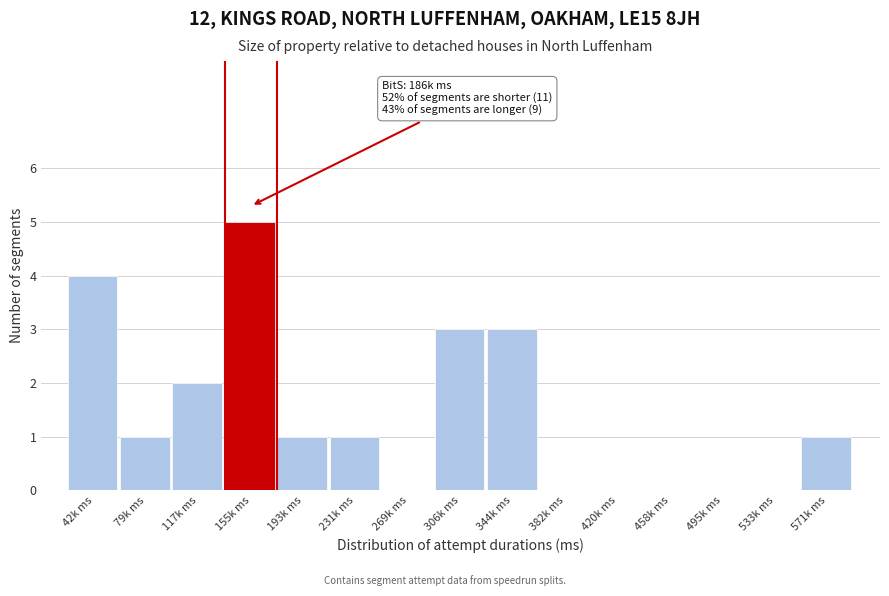

Reading left to right, extract all data points from this chart.

42k ms=4	79k ms=1	117k ms=2	155k ms=5	193k ms=1	231k ms=1	269k ms=0	306k ms=3	344k ms=3	382k ms=0	420k ms=0	458k ms=0	495k ms=0	533k ms=0	571k ms=1